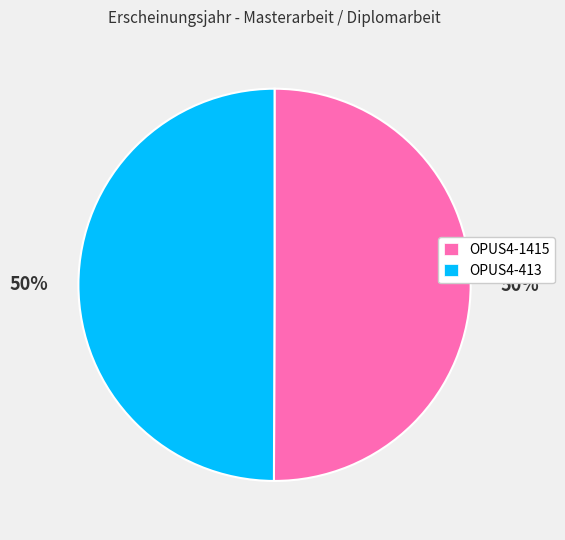

Combined, do OPUS4-413 and OPUS4-1415 account for over 50%?

Yes